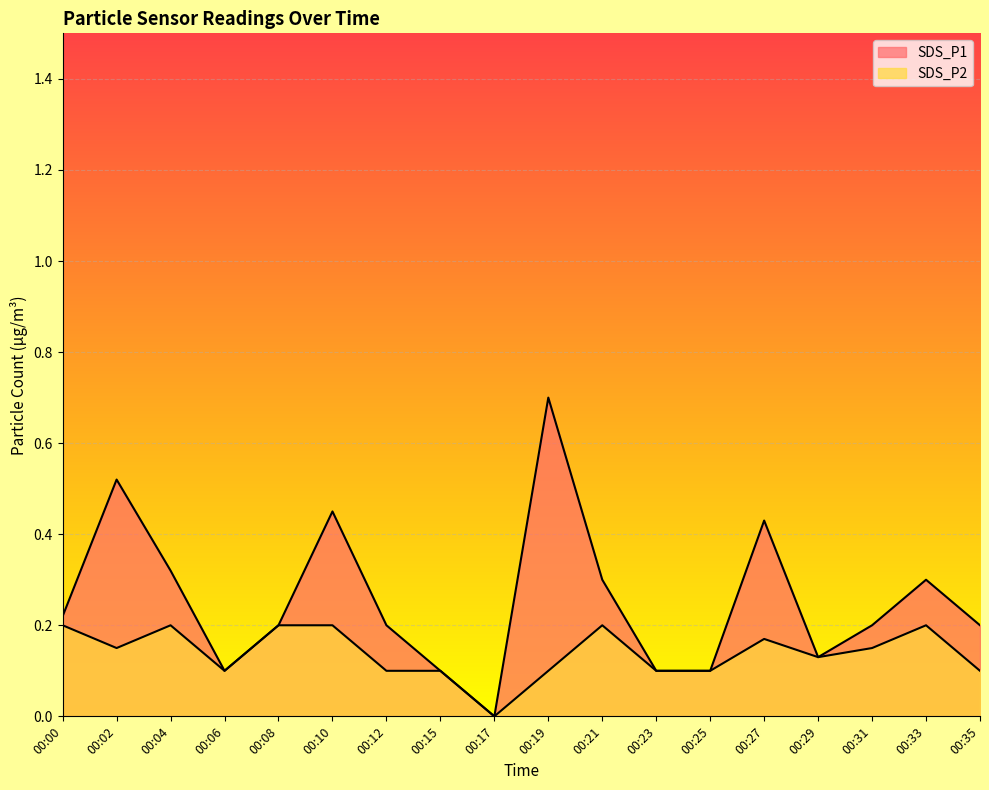

What value does the SDS_P1 series have at 00:12?

0.2